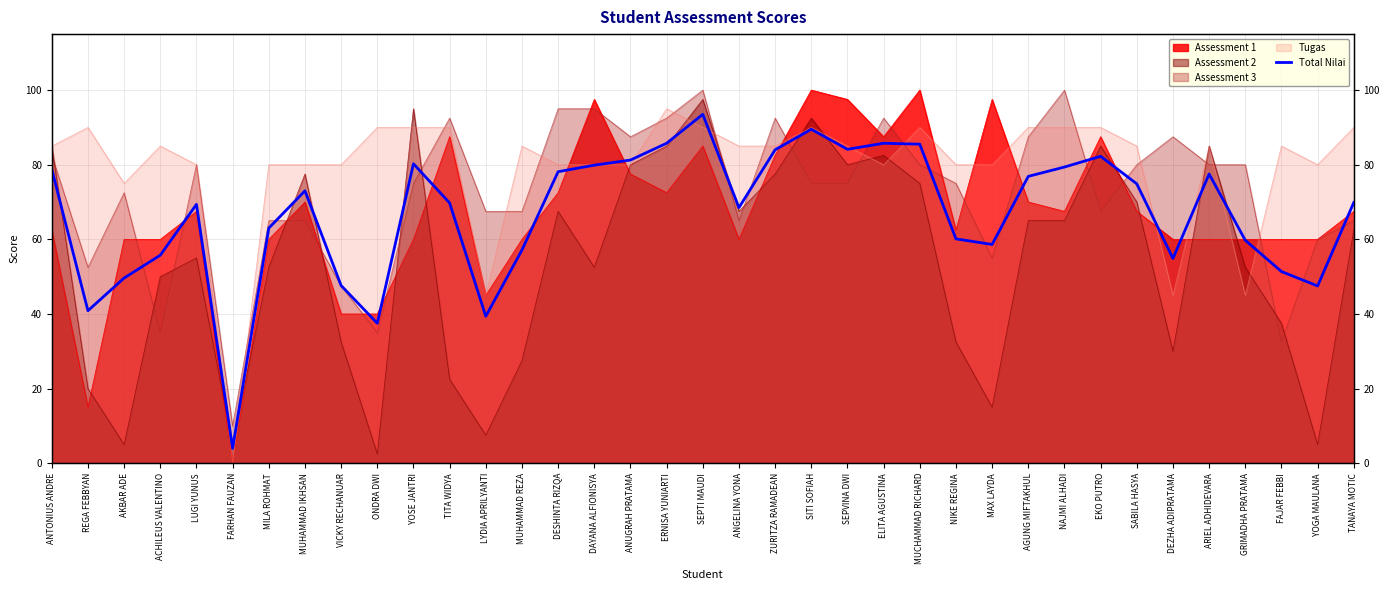

List the labels in order of value, smallest first.

FARHAN FAUZAN, ONDRA DWI, LYDIA APRILYANTI, REGA FEBBYAN, YOGA MAULANA, VICKY RECHANUAR, AKBAR ADE, FAJAR FEBBI, DEZHA ADIPRATAMA, ACHILEUS VALENTINO, MUHAMMAD REZA, MAX LAYDA, GRIMADHA PRATAMA, NIKE REGINA, MILA ROHMAT, ANGELINA YONA, LUGI YUNUS, TITA WIDYA, TANAYA MOTIC, MUHAMMAD IKHSAN, SABILA HASYA, AGUNG MIFTAKHUL, ARIEL ADHIDEVARA, DESHINTA RIZQA, ANTONIUS ANDRE, NAJMI ALHADI, DAYANA ALFIONISYA, YOSE JANTRI, ANUGRAH PRATAMA, EKO PUTRO, ZURITZA RAMADEAN, SEPVINA DWI, MUCHAMMAD RICHARD, ERNISA YUNIARTI, ELITA AGUSTINA, SITI SOFIAH, SEPTI MAUDI